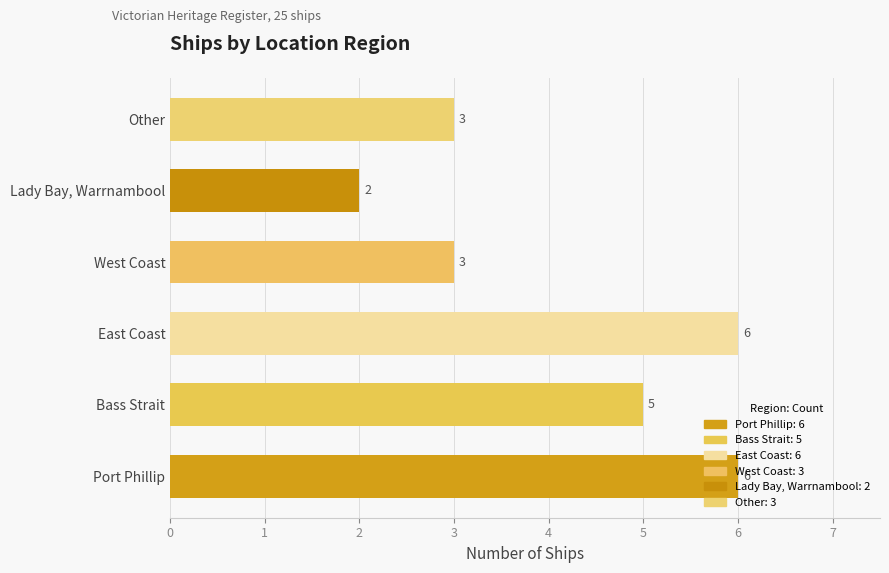

What is the ratio of the value at East Coast to the value at Lady Bay, Warrnambool?

3.0